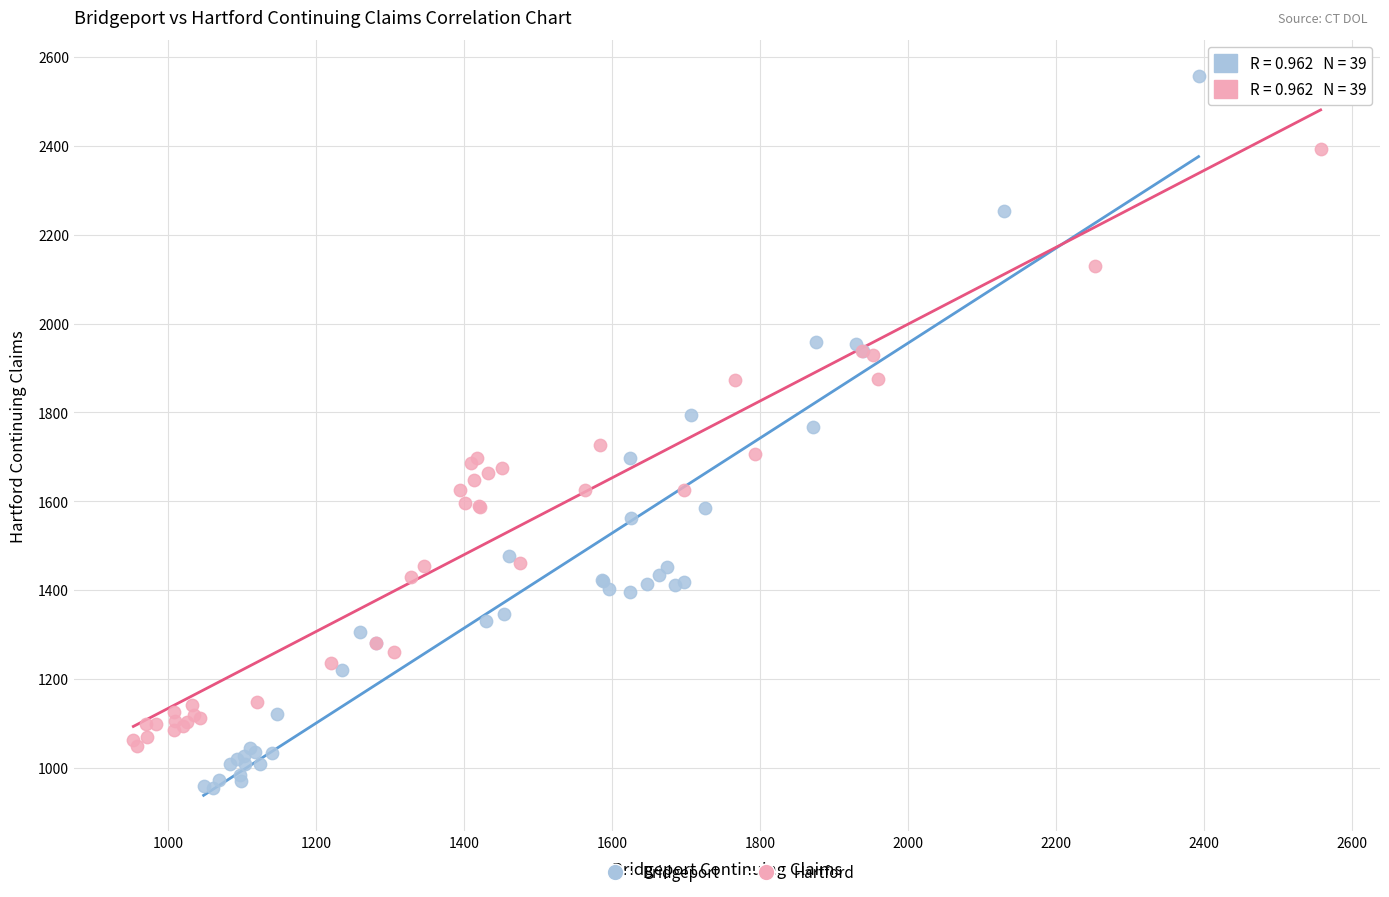

Which series contains the highest Y value?

Bridgeport